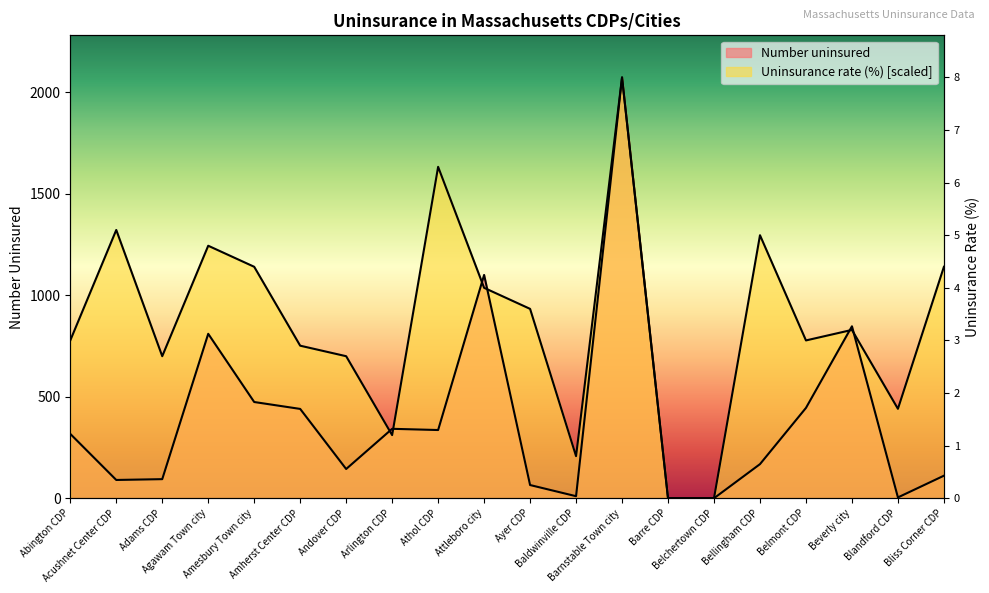

True or false: Uninsurance rate (%) has more than 1 interior local peaks.

True